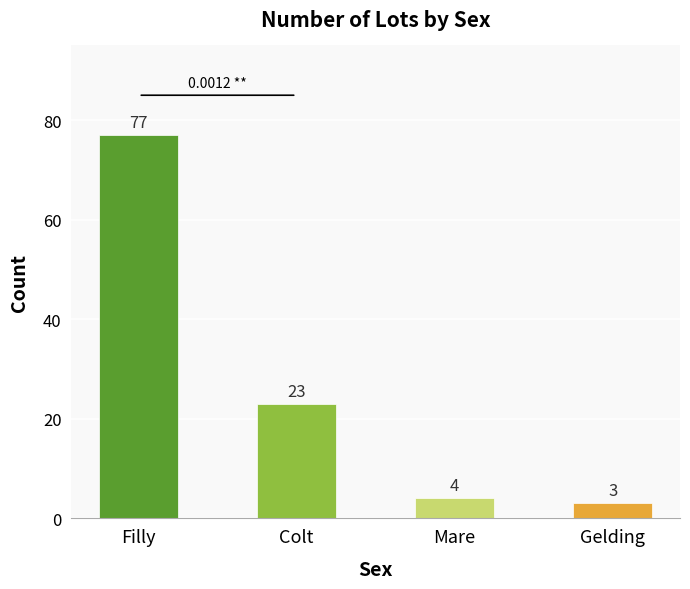

How many series are shown in this chart?

1